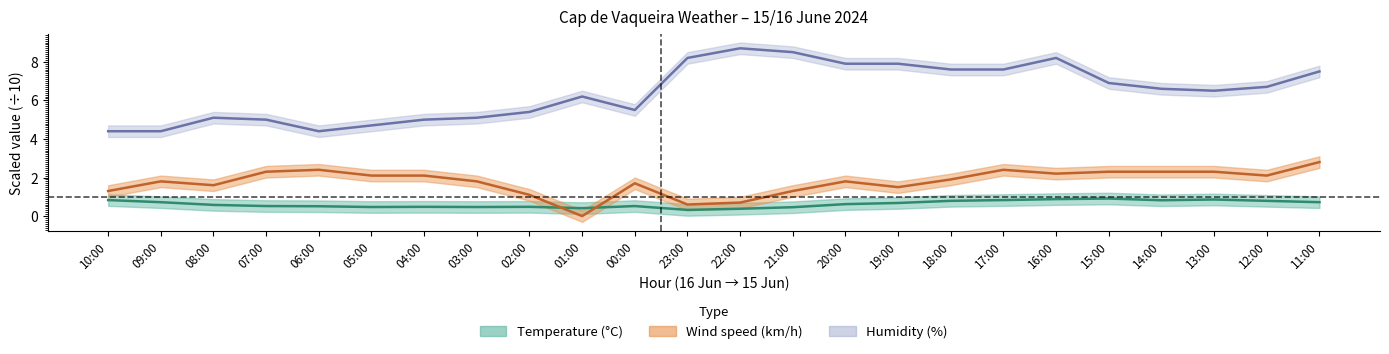

What is the spread (max minus min) of values at 02:00?

4.9